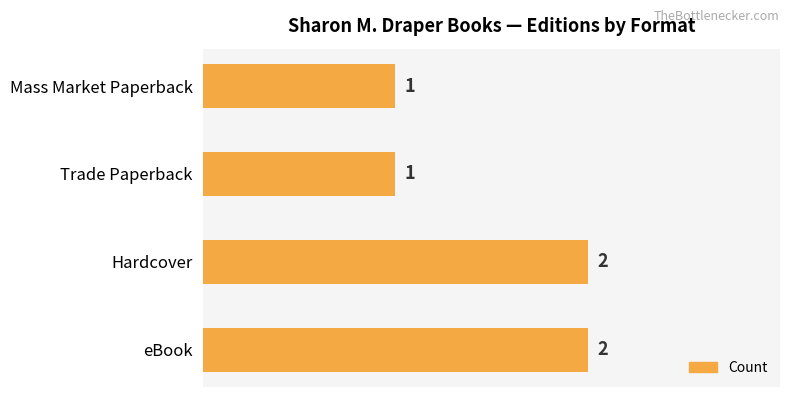

Count the values in the range 1 to 2.

4